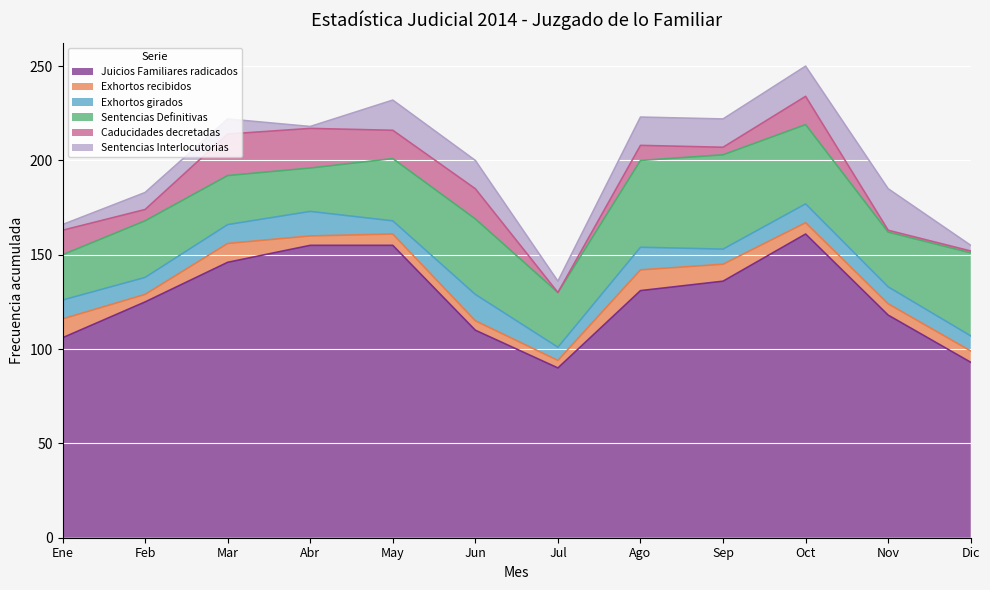

True or false: Juicios Familiares radicados and Caducidades decretadas intersect in this chart.

False